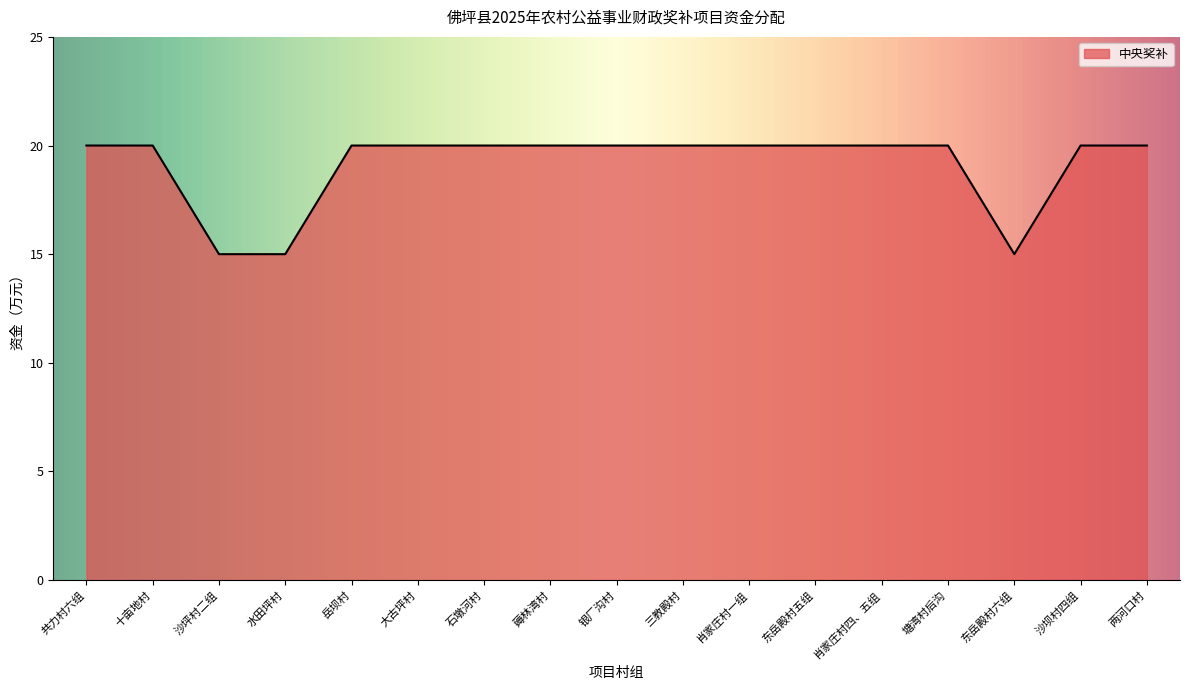

What is the greatest value displayed?

20